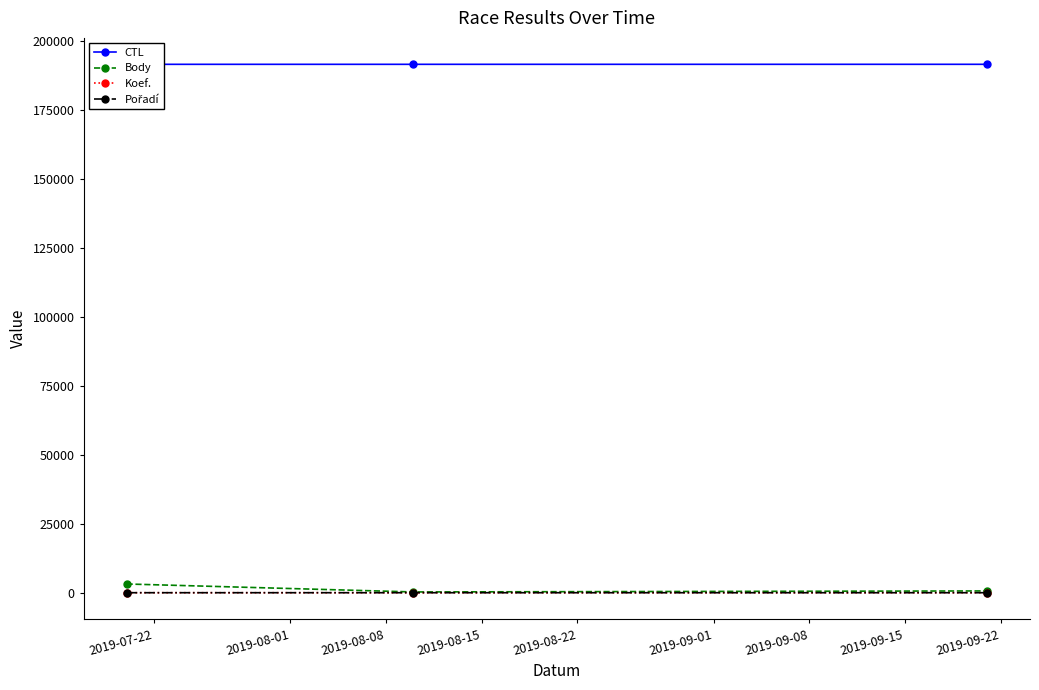

Rank the series by their maximum value, from highest to lowest.

CTL, Body, Koef., Pořadí